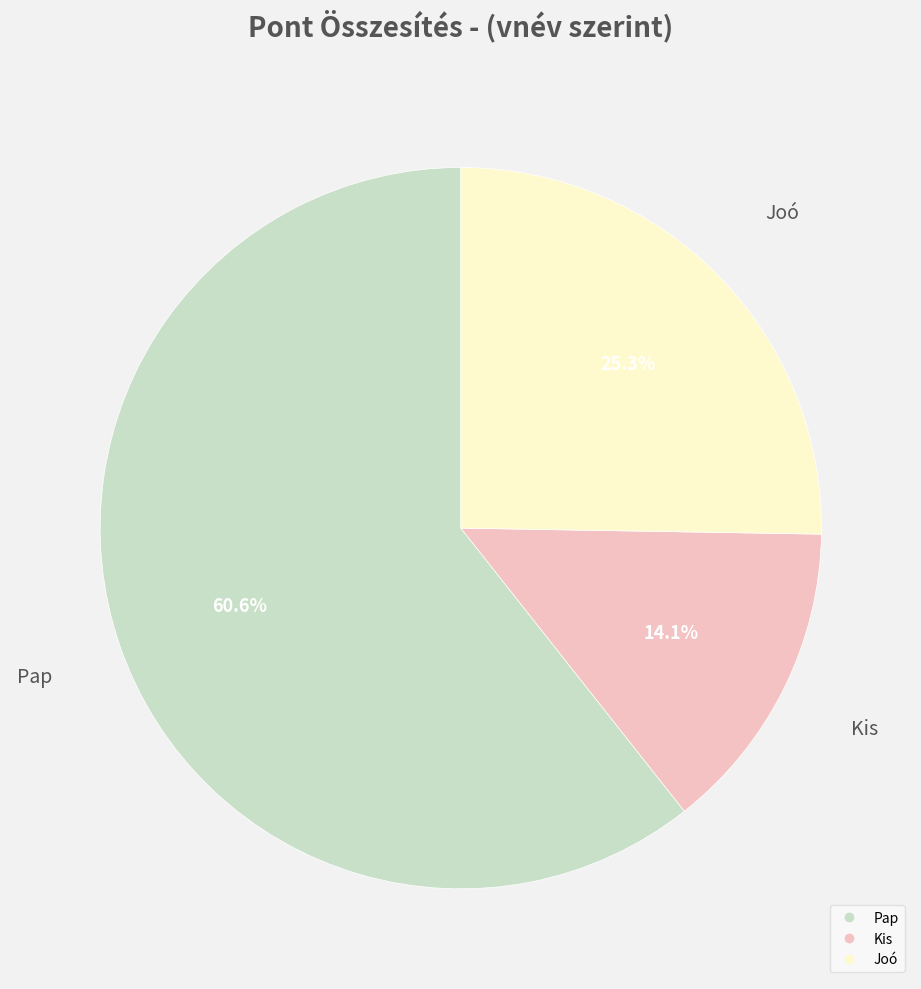

Is there any slice that represents more than half of the pie?

Yes